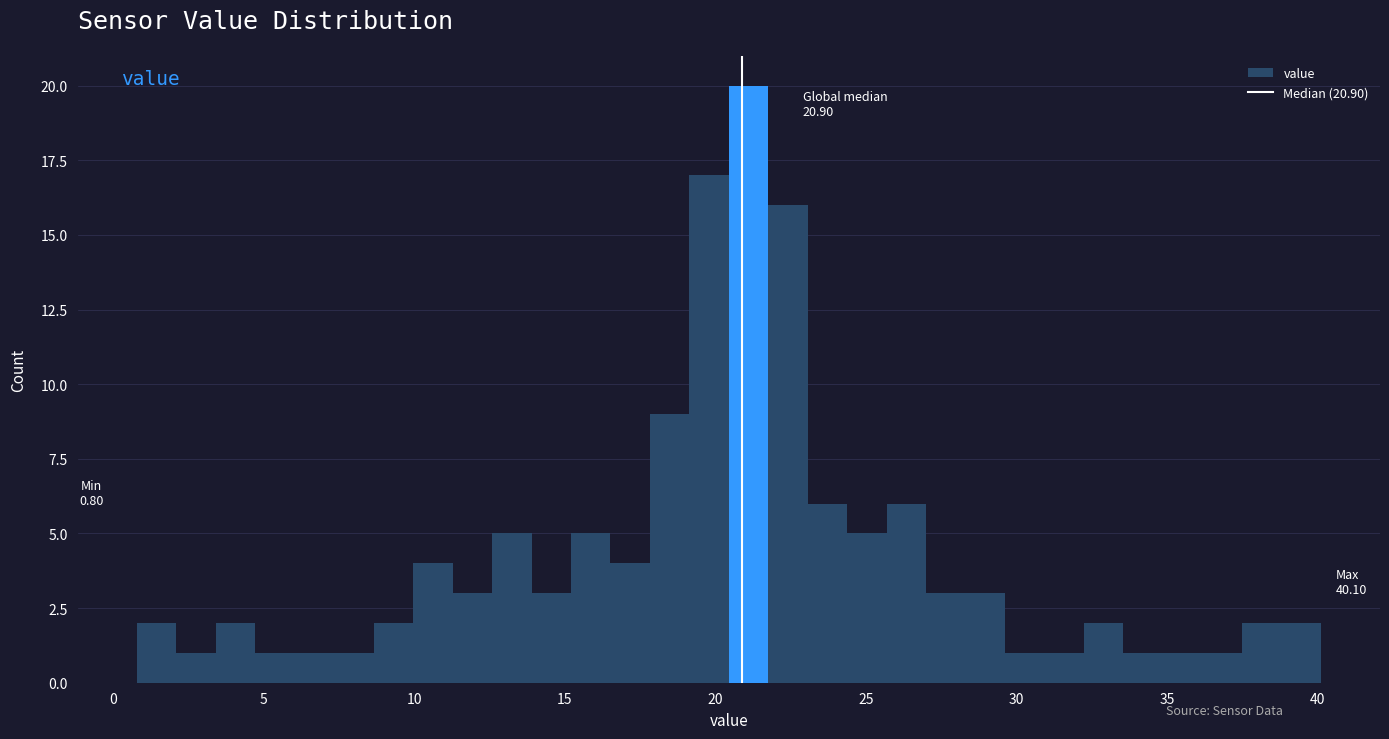

Read against the x-axis, roughly where is the centre of the tallest bar?

21.0